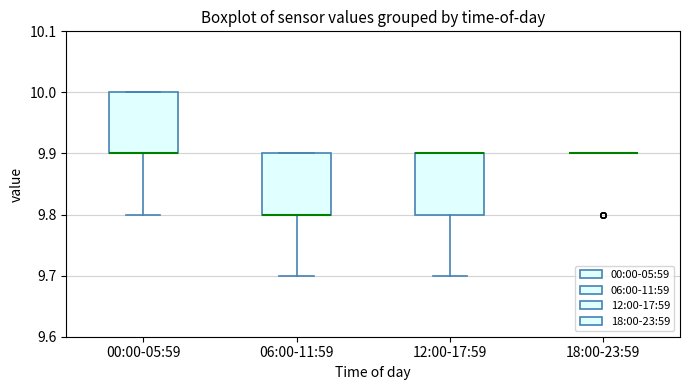

Where is the upper edge of the box for 06:00-11:59 on the y-axis? The values are not printed on the chart, so give them approximately, as read against the axis.

9.9